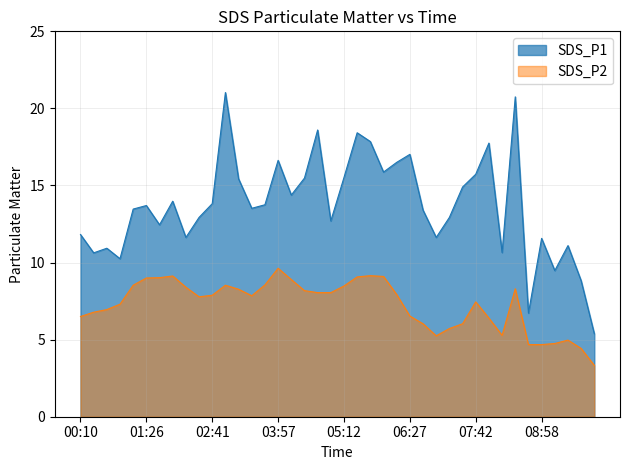

What is the spread (max minus min) of values at 03:42?

5.2